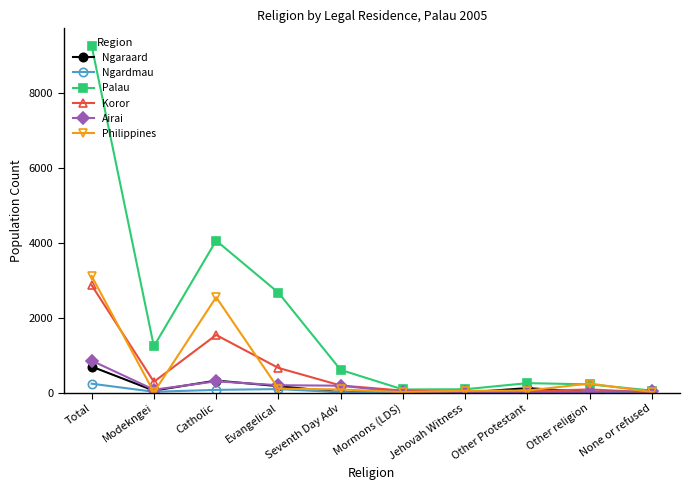

At which category is the sum across all series the highest?

Total